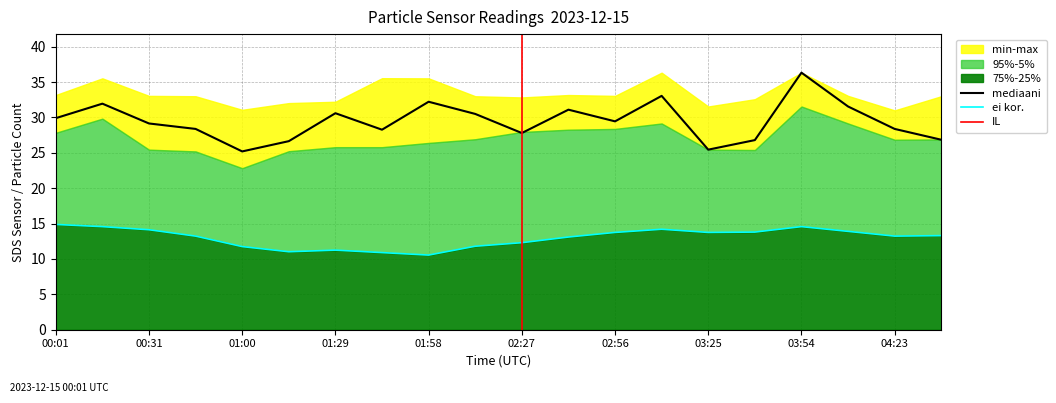

What is the highest value of the mediaani series?

36.3